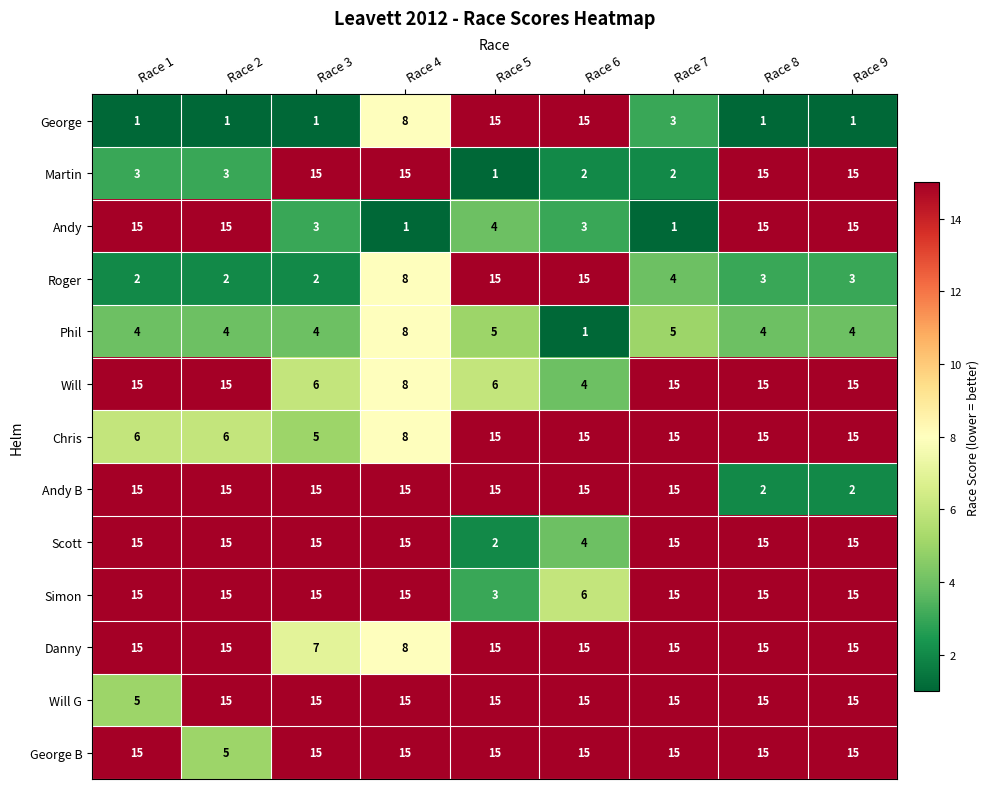

Is it true that George equals 8 at Race 4?

True